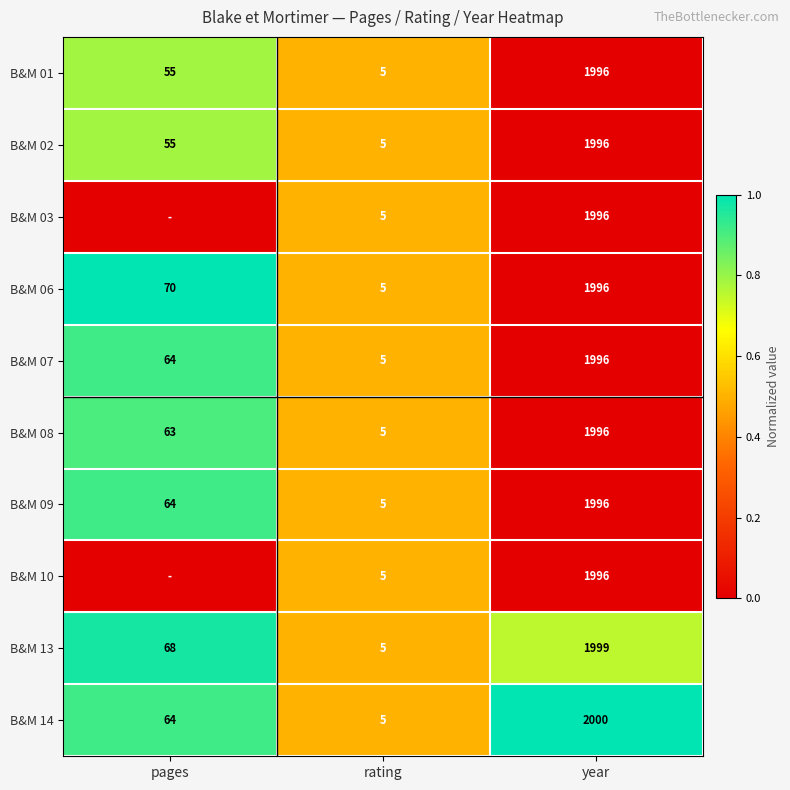

Is the value of B&M 14 at pages greater than the value of B&M 02 at rating?

Yes